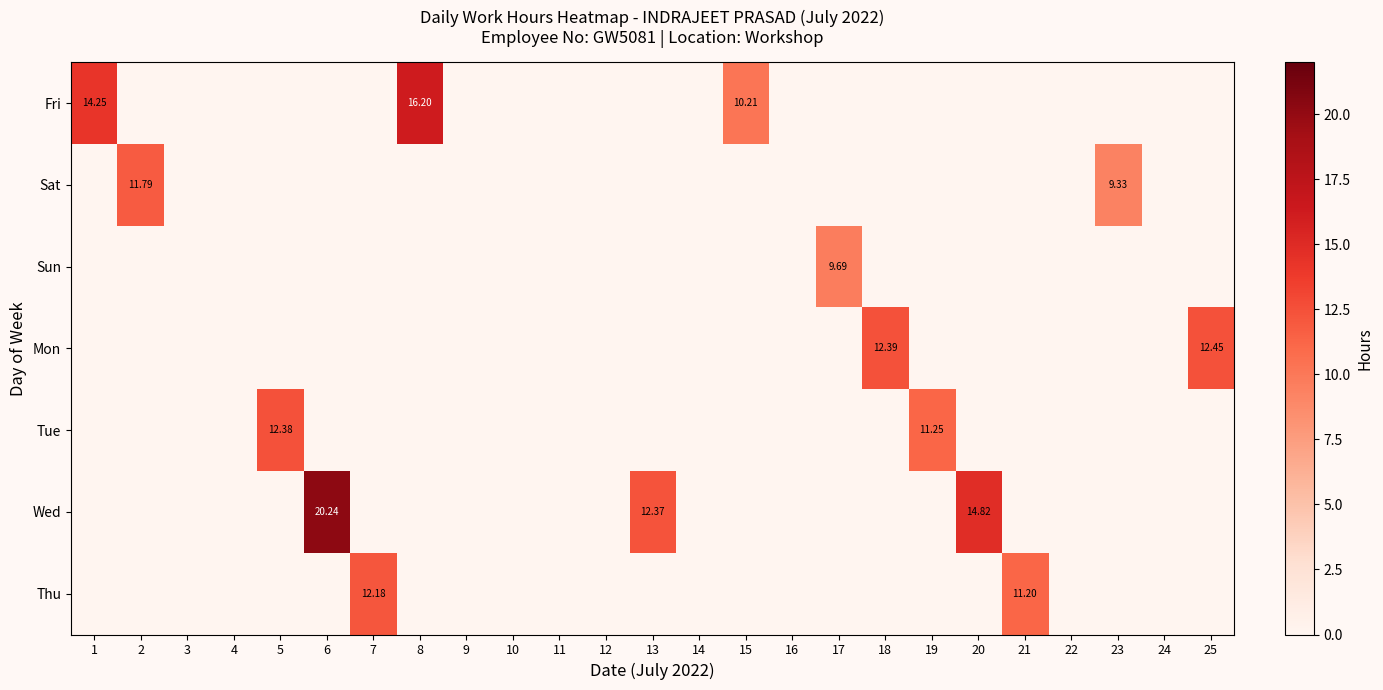

True or false: Sat has a value of 3.8 at 25.

False